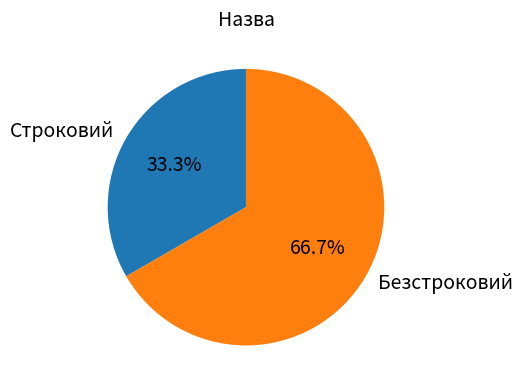

What portion of the pie excludes Безстроковий?

33.3%